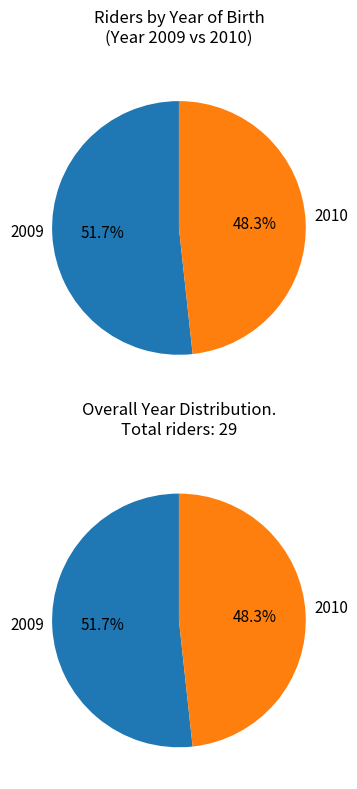

True or false: 2009 accounts for 52% of the total.

True